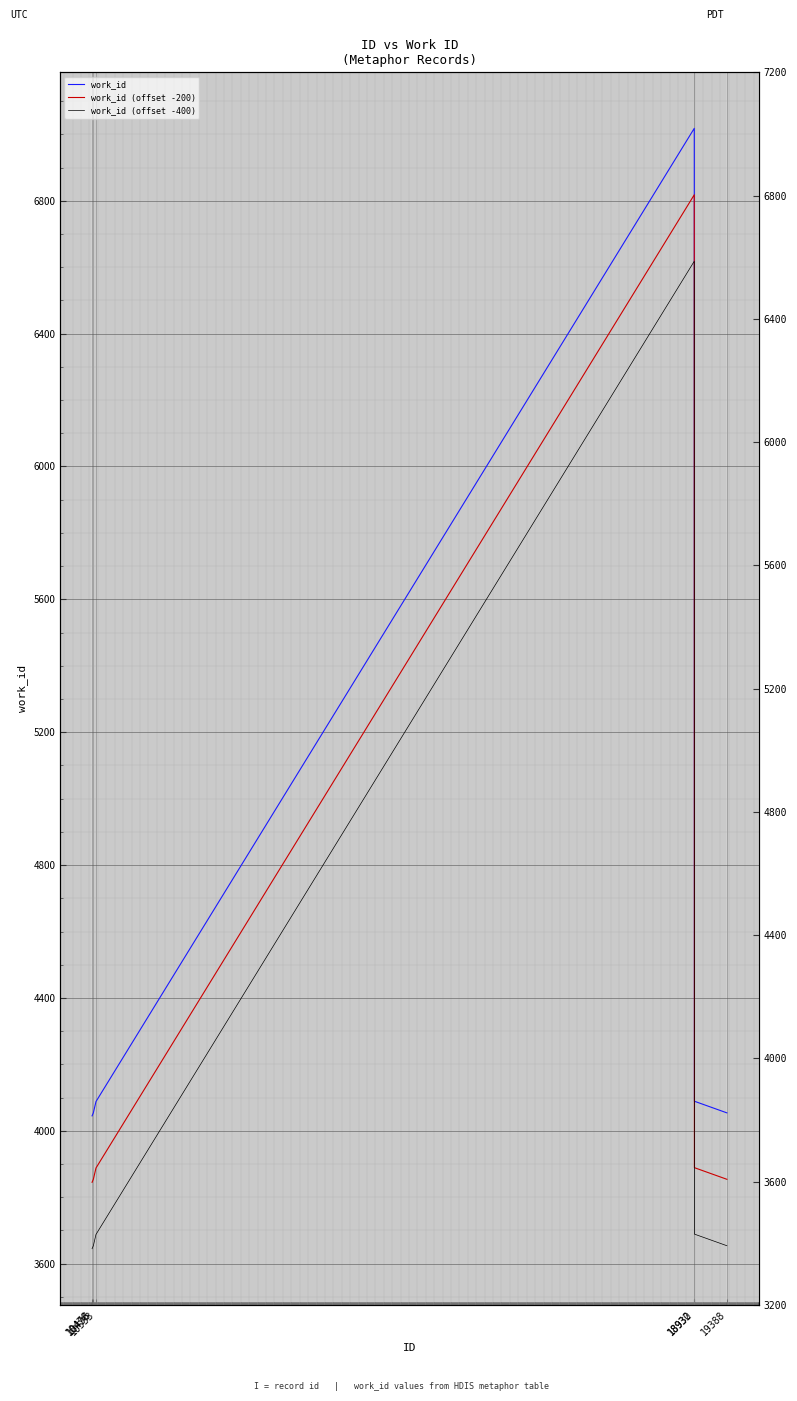

Reading left to right, list all the values displayed in this chart.

work_id: 4045	4054	4088	7018	4089	4054
work_id (offset -200): 3845	3854	3888	6818	3889	3854
work_id (offset -400): 3645	3654	3688	6618	3689	3654